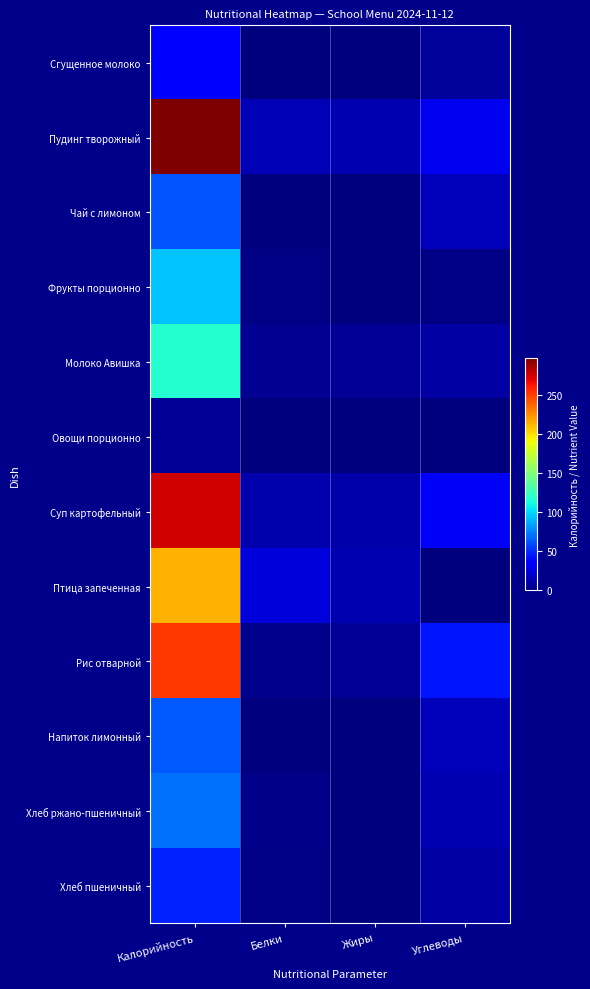

How many series are shown in this chart?

12